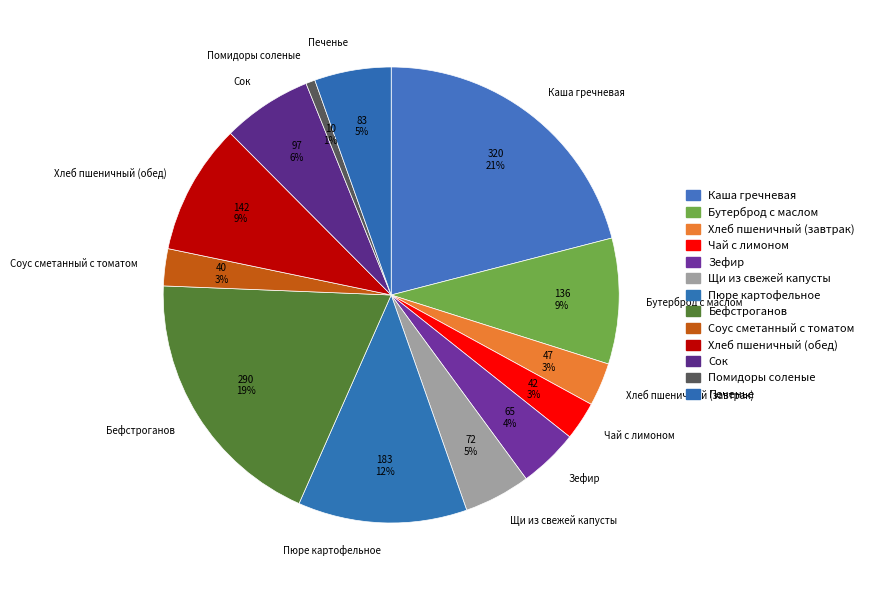

What percentage is the Каша гречневая slice, to the nearest percent?

21%